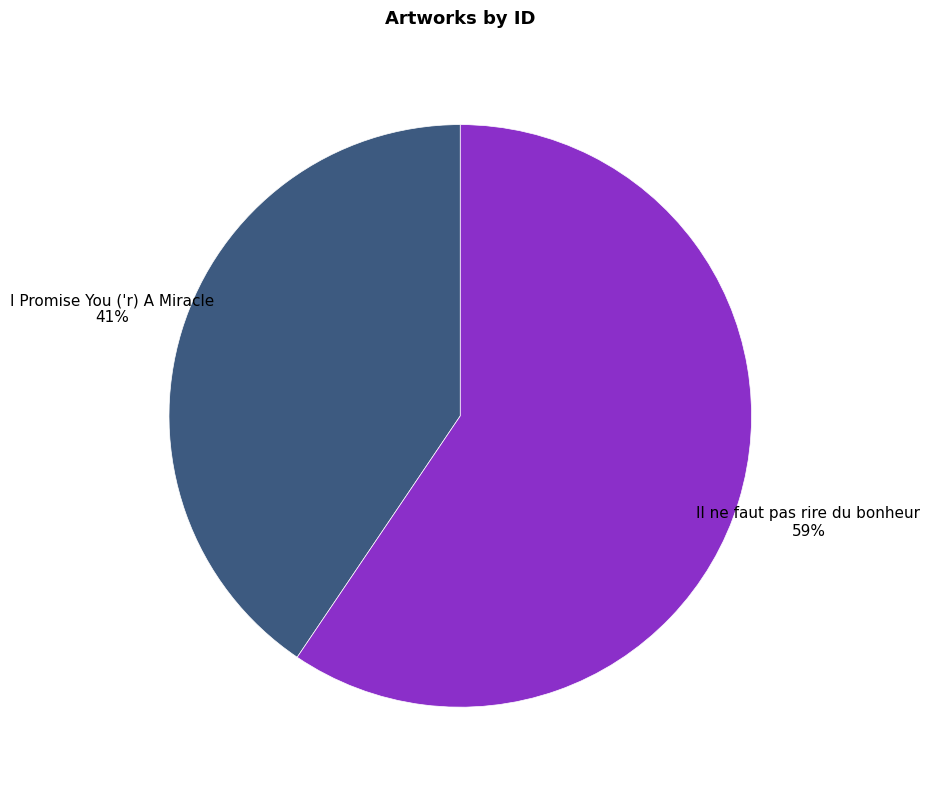

Between I Promise You ('r) A Miracle and Il ne faut pas rire du bonheur, which is larger?

Il ne faut pas rire du bonheur